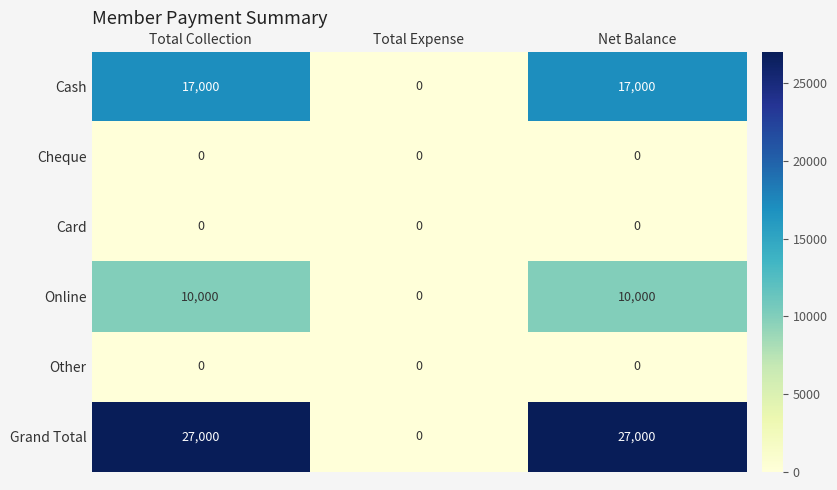

Which series has the largest total across all categories?

Grand Total